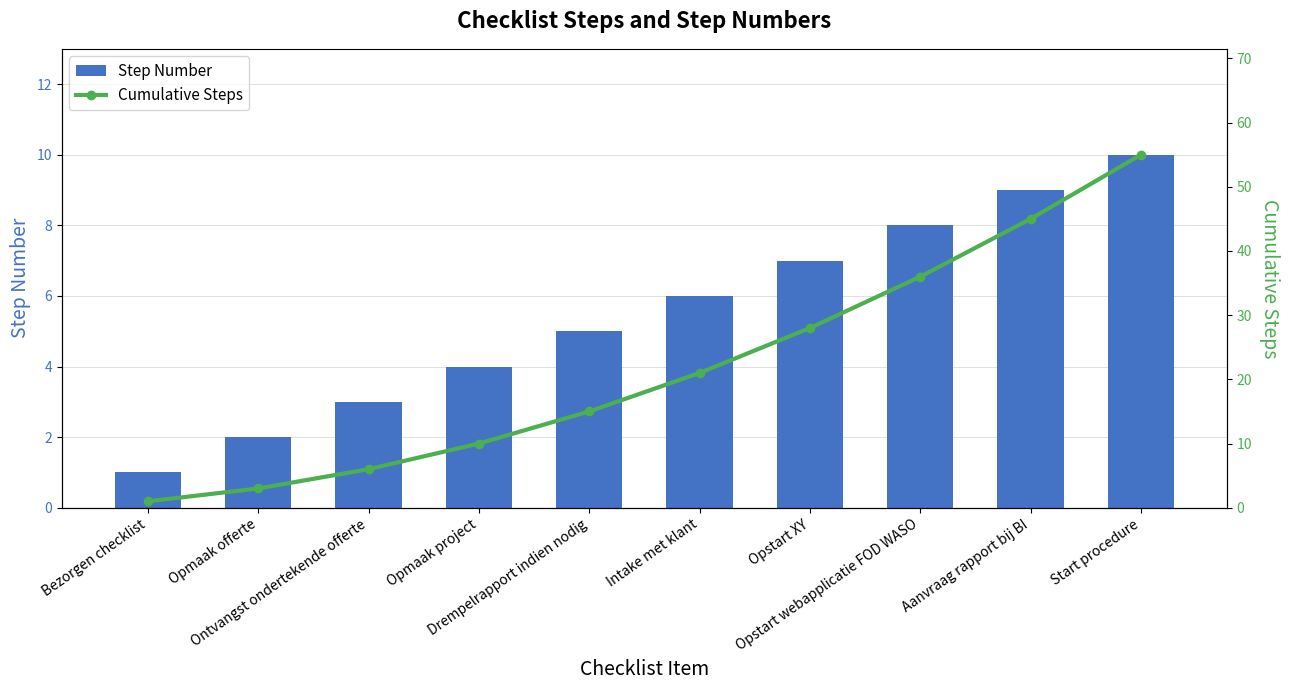

How many series are shown in this chart?

2